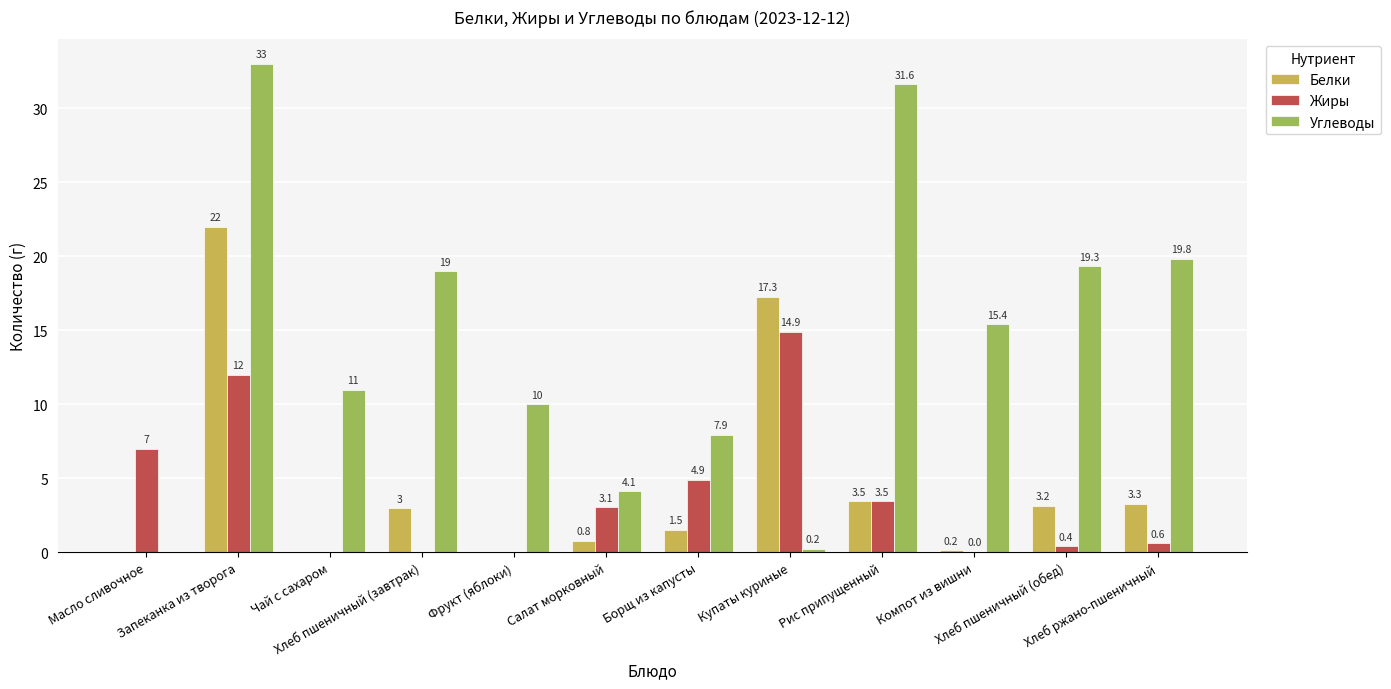

How many groups of bars are there?

12